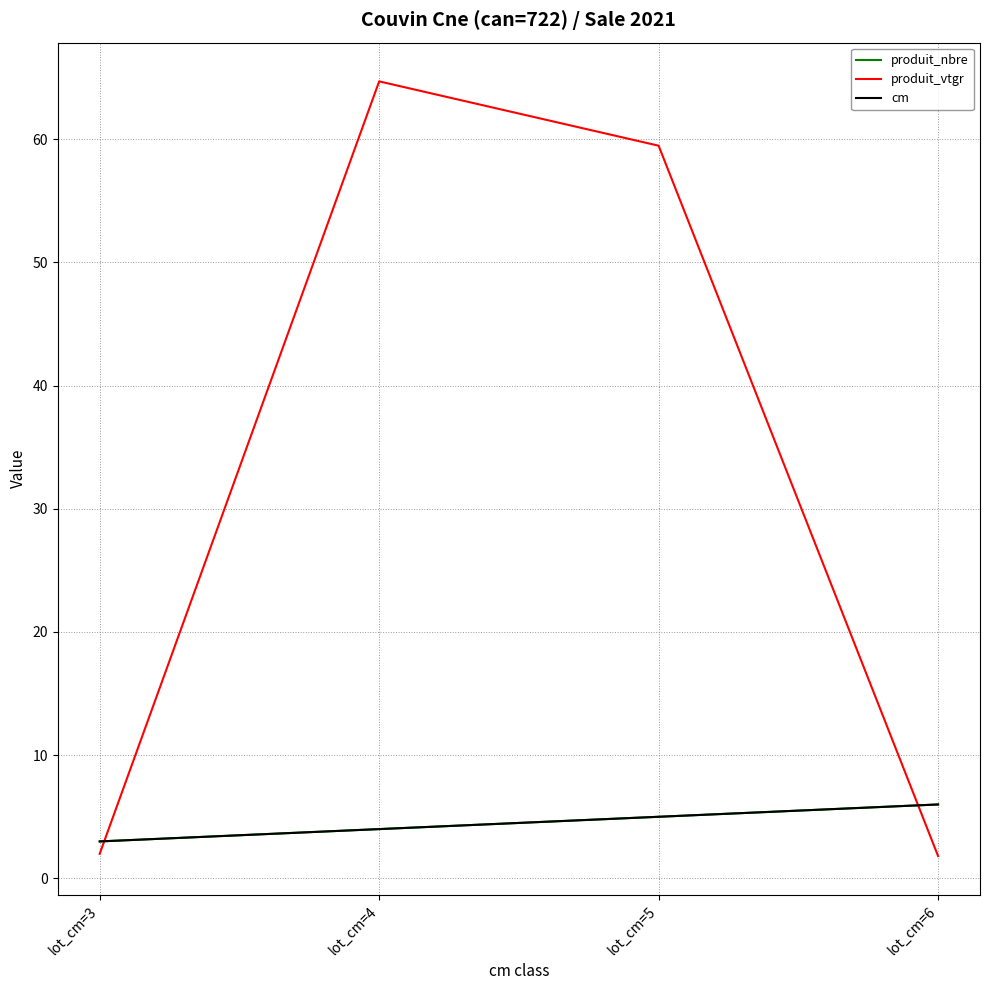

Is this an area chart (filled region under the line)?

No